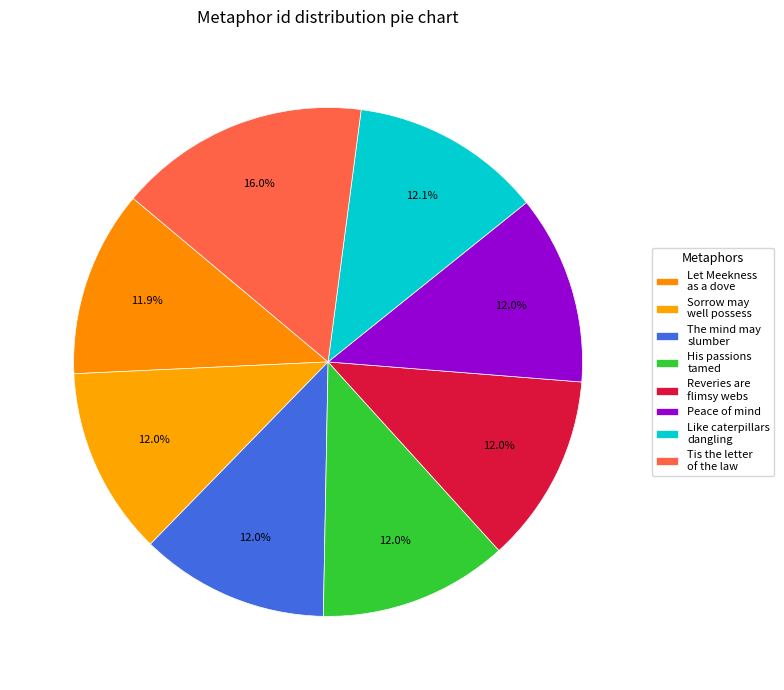

How many slices are in this pie chart?

8